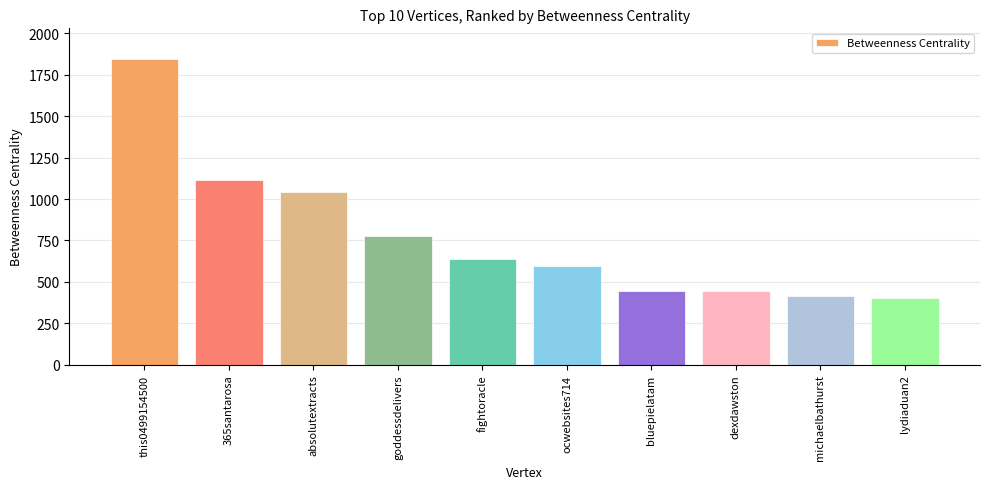

Is it true that the value at absolutextracts is 1044.0?

True